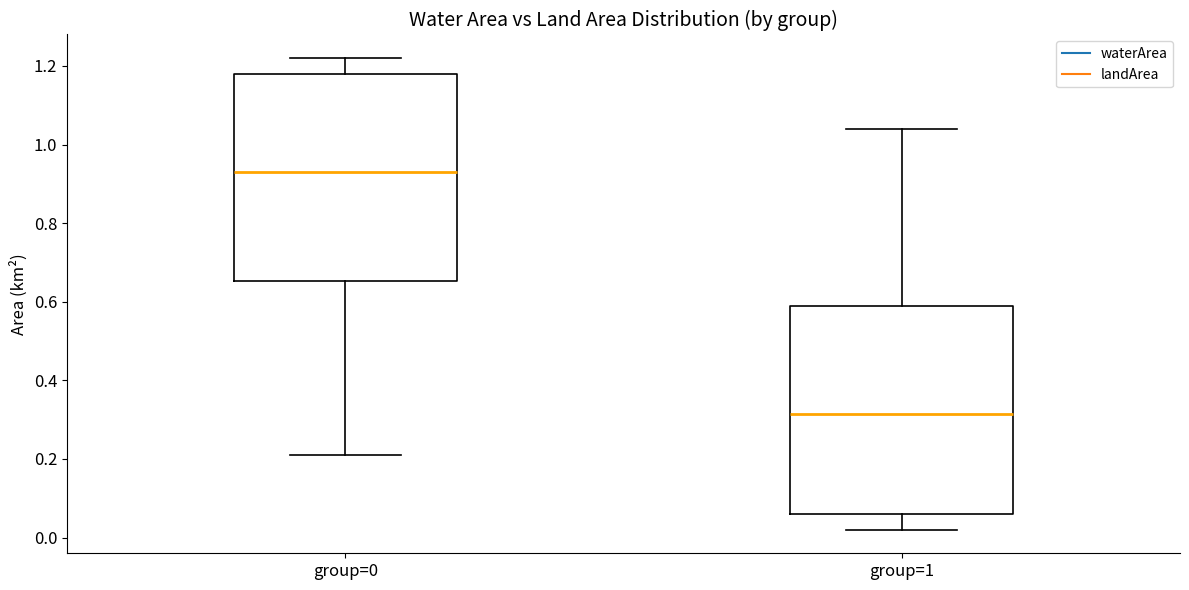

Reading left to right, transcribe this box plot: for each box, give where its median line is, the range the box spans, and where its two whiskers end, as read against the y-axis. The values are not printed on the chart, so give them approximately, as read against the axis.

group=0: median 0.94, box 0.66 to 1.18, whiskers 0.22 to 1.22
group=1: median 0.32, box 0.06 to 0.60, whiskers 0.02 to 1.04